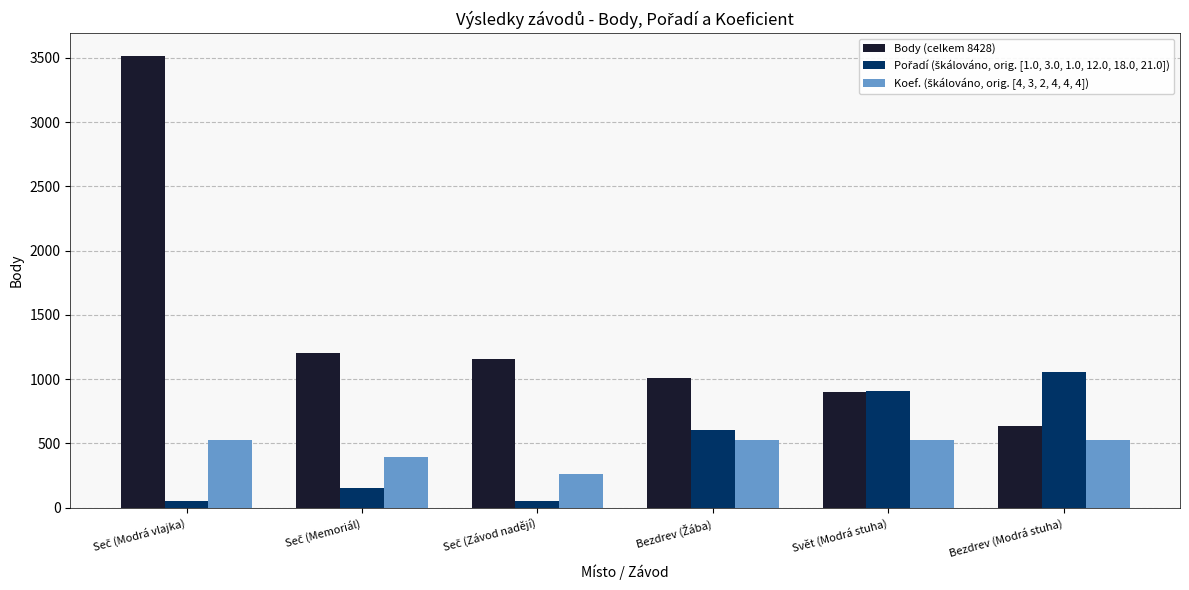

What value does the Body (celkem 8428) series have at Svět (Modrá stuha)?

904.0